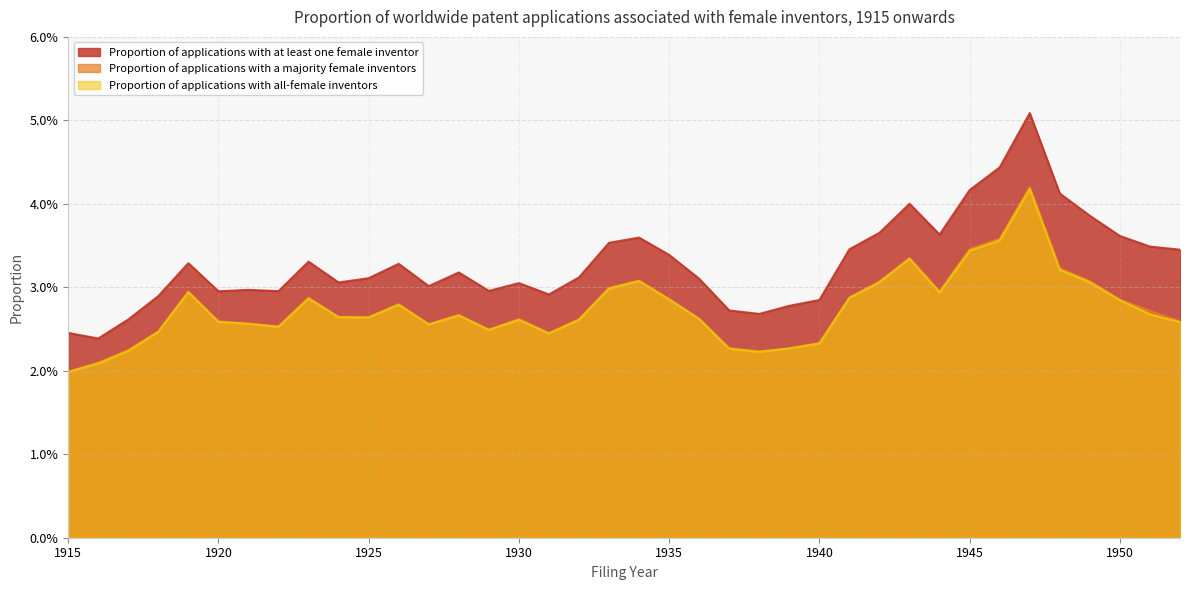

How many Proportion of applications with a majority female inventors values are between 0 and 1?

38